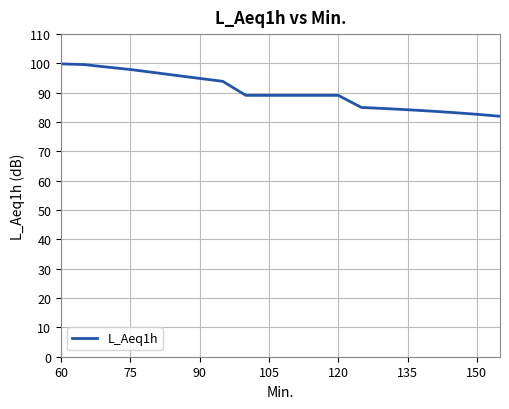

What is the minimum value shown in the chart?

82.0